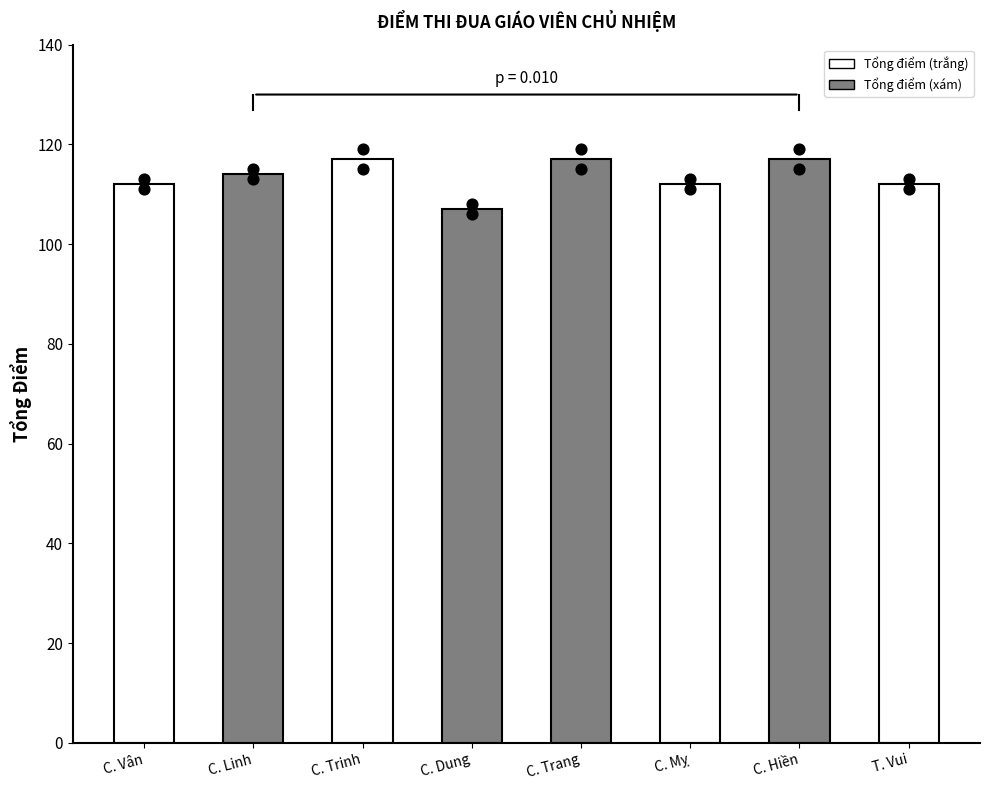

What is the ratio of the value at C. Trinh to the value at C. Vân?

1.0